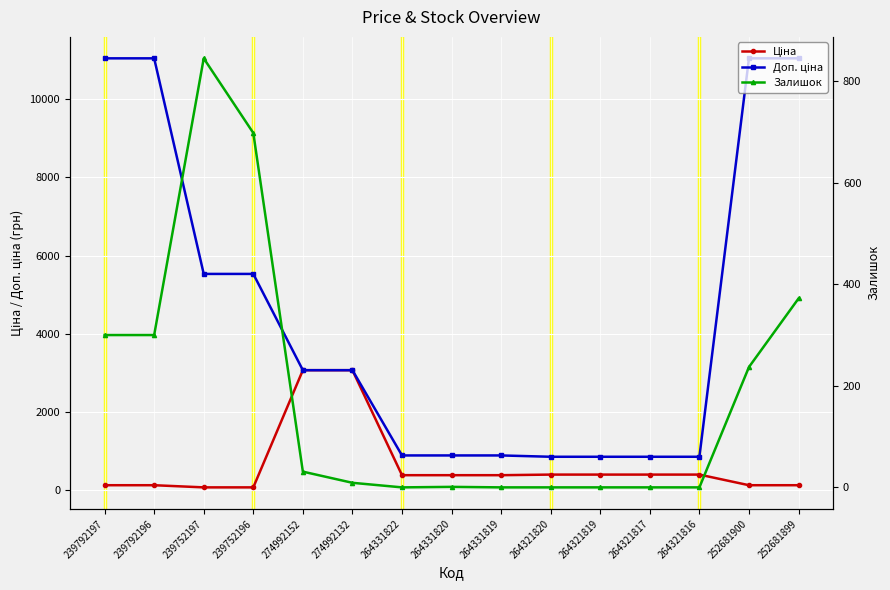

What is the label of the 4th point from the right?

264321817